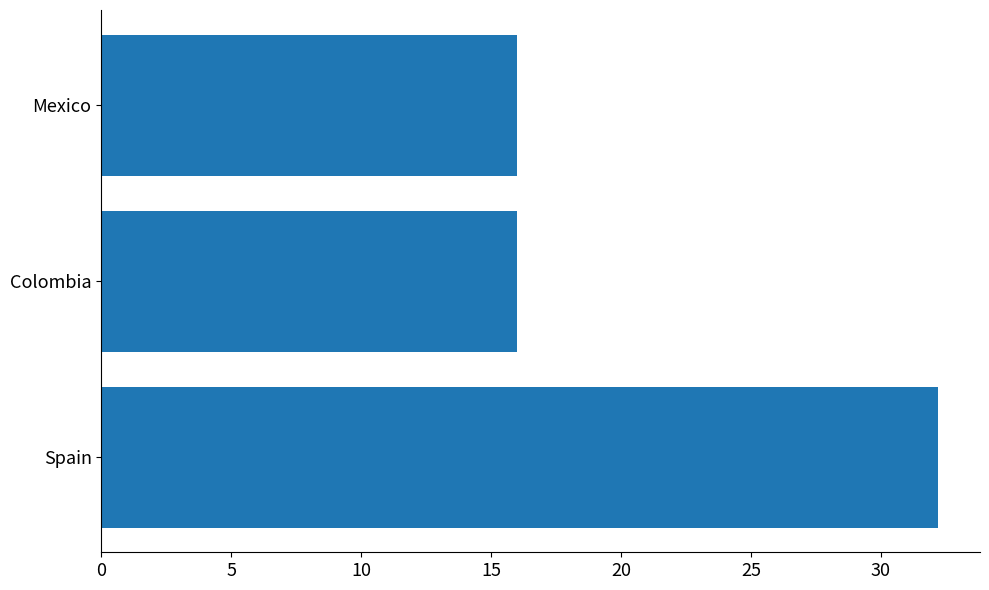

Read the value at Mexico.

16.0